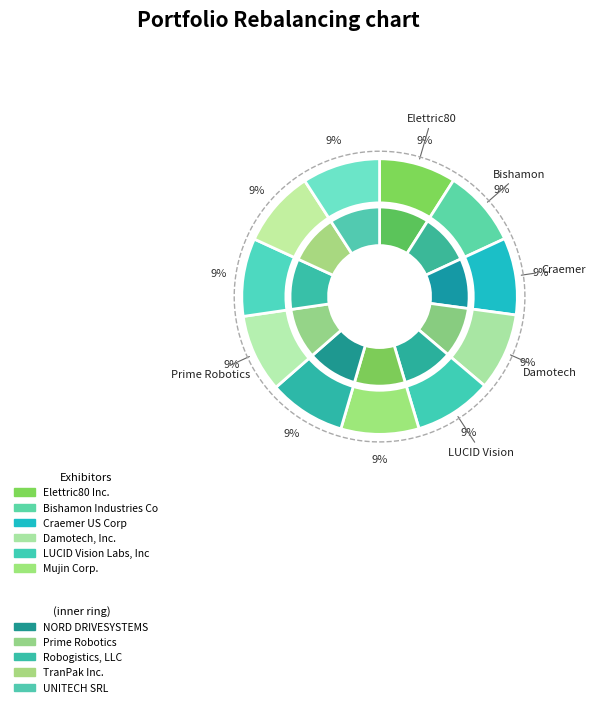

Does Mujin Corp. account for over 50% of the chart?

No